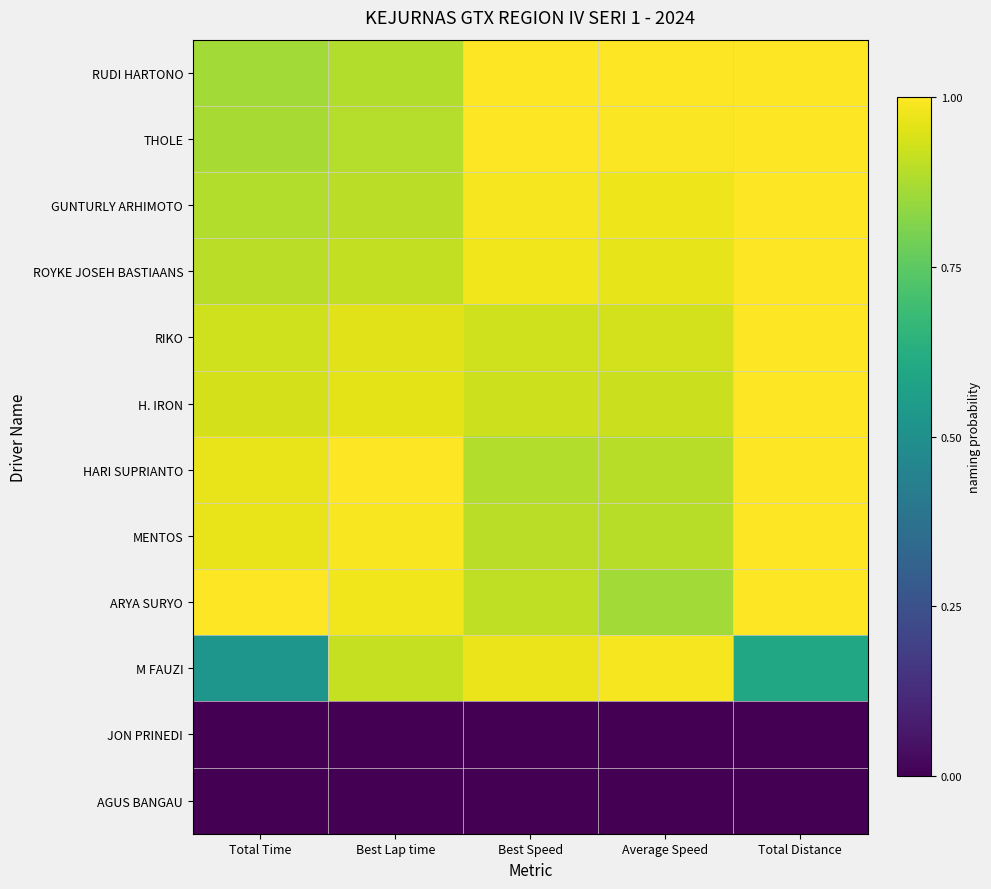

What is the maximum value shown in the chart?

1.0